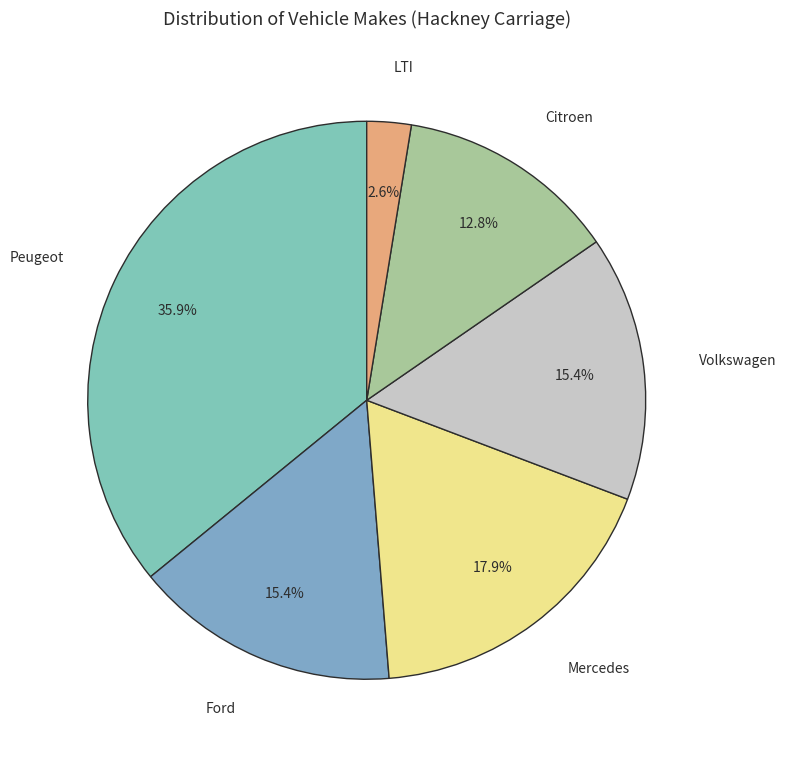

Is there any slice that represents more than half of the pie?

No